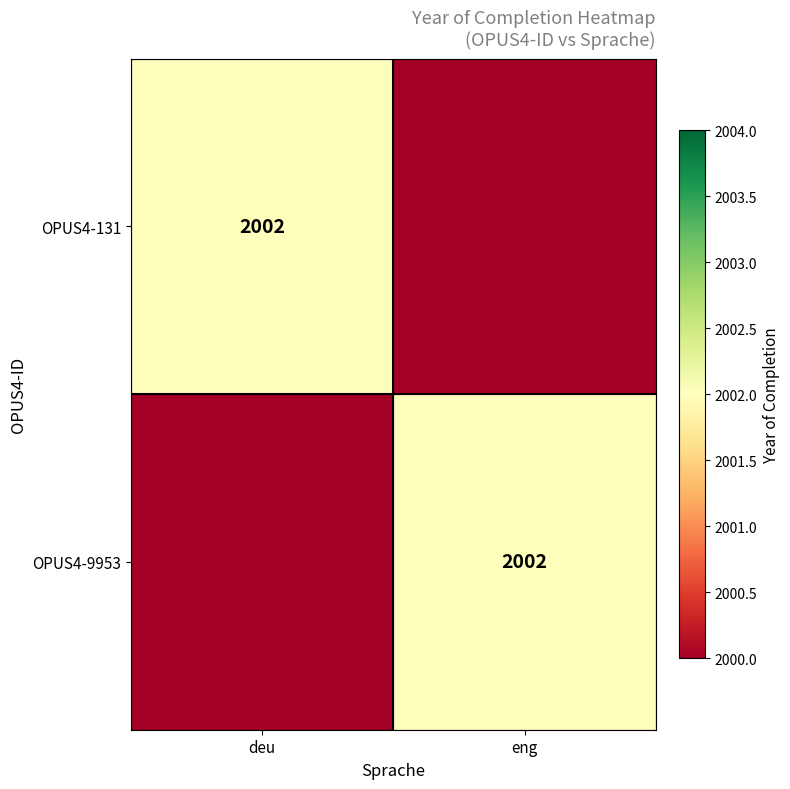

The OPUS4-9953 series shows 655 at eng. True or false?

False